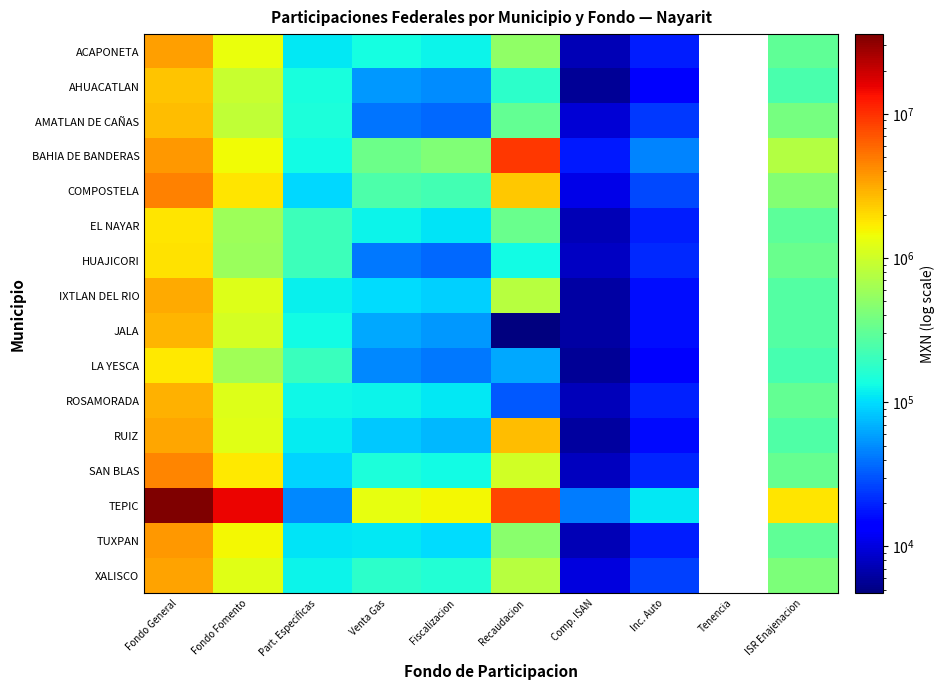

Is the value of JALA at Fondo Fomento greater than the value of ROSAMORADA at Part. Especificas?

Yes